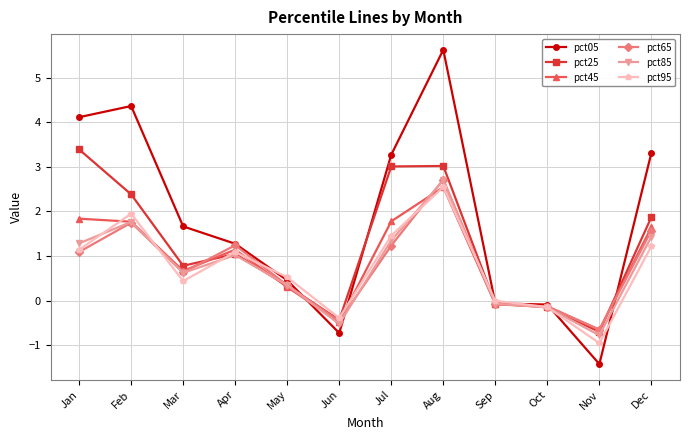

Which series changed the most between Jun and Jul?

pct05